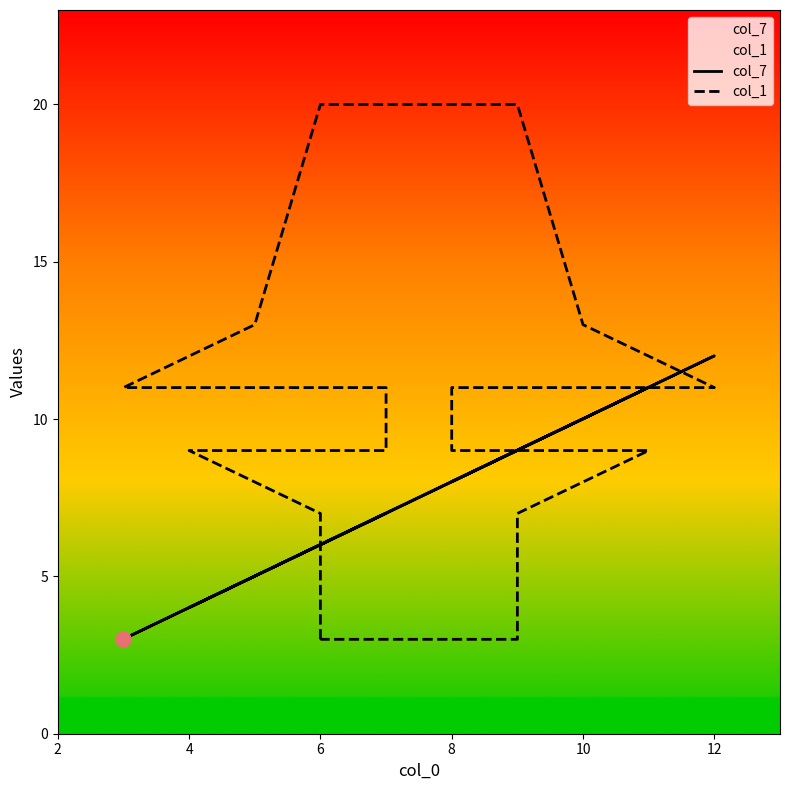

What are all the series names shown in the legend?

col_7, col_1